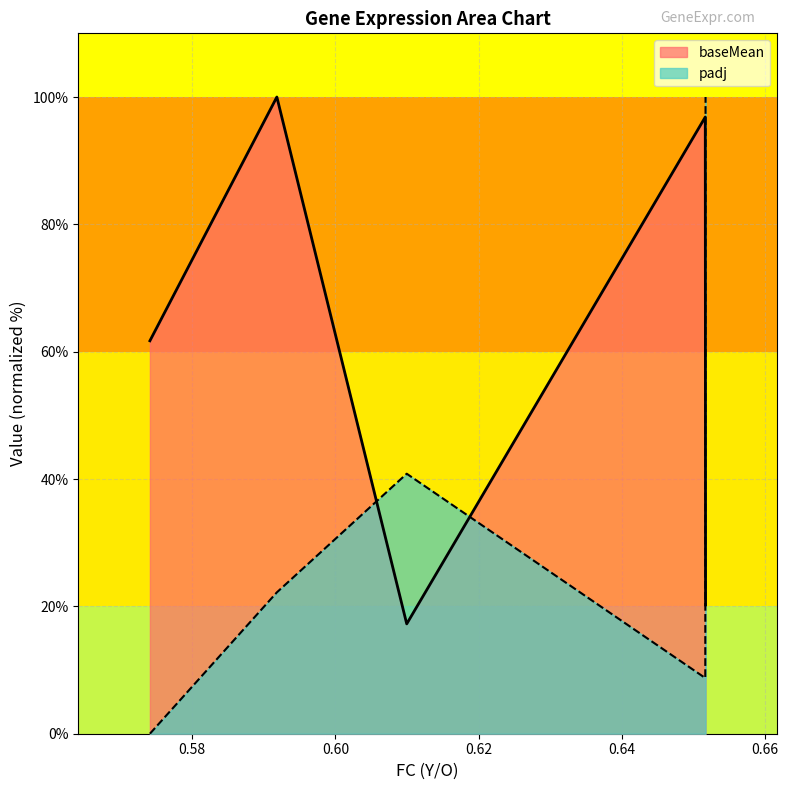

Is it true that baseMean equals 96.9 at Foxc1?

True